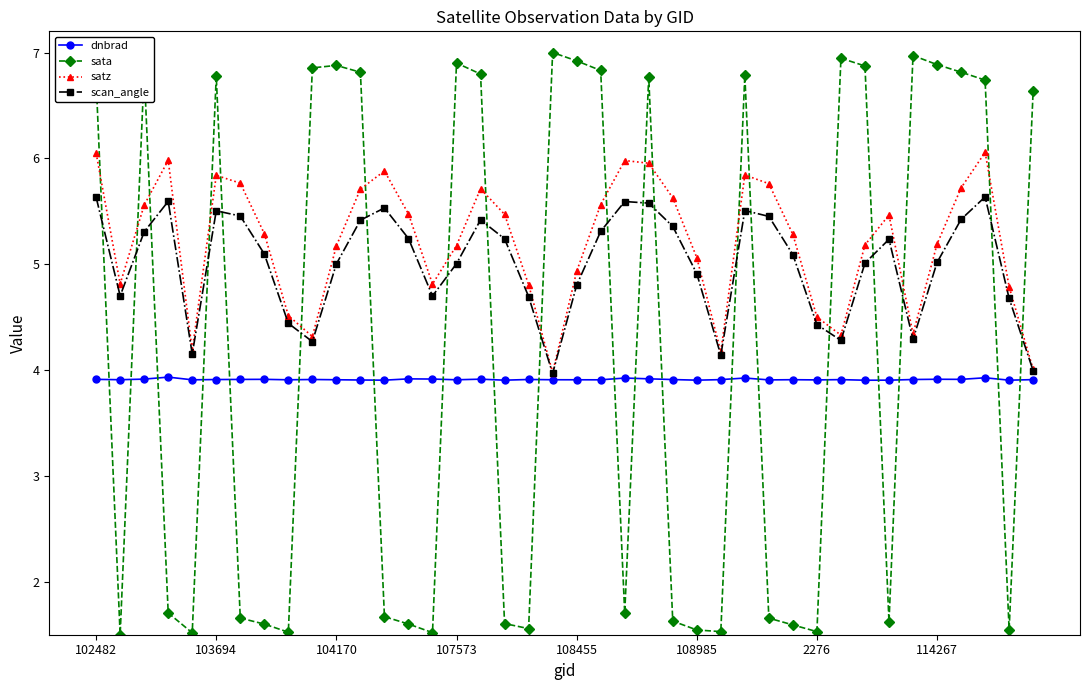

What is the sum of all satz values?

208.3